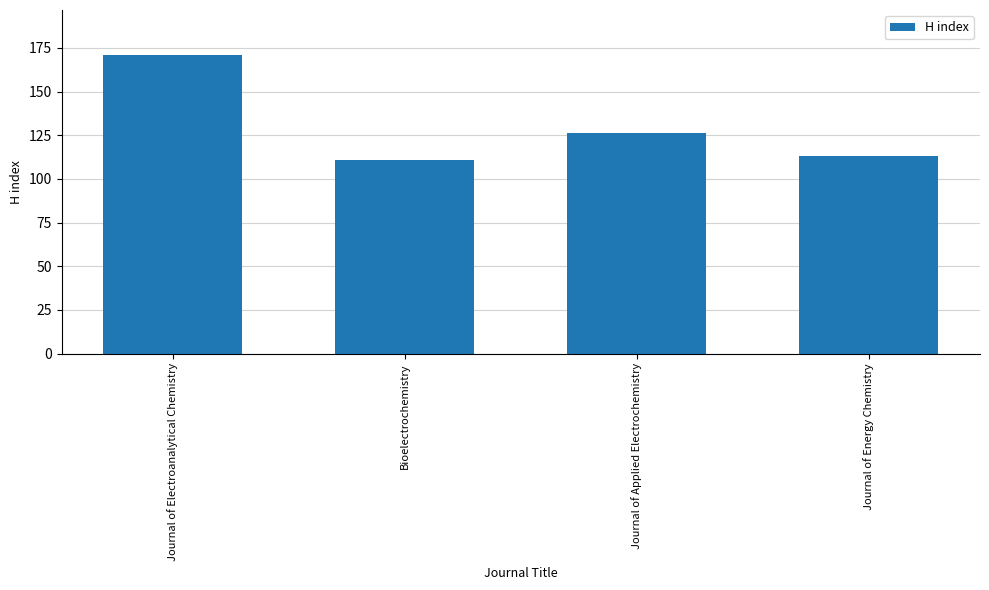

The value at Journal of Electroanalytical Chemistry is 171. True or false?

True